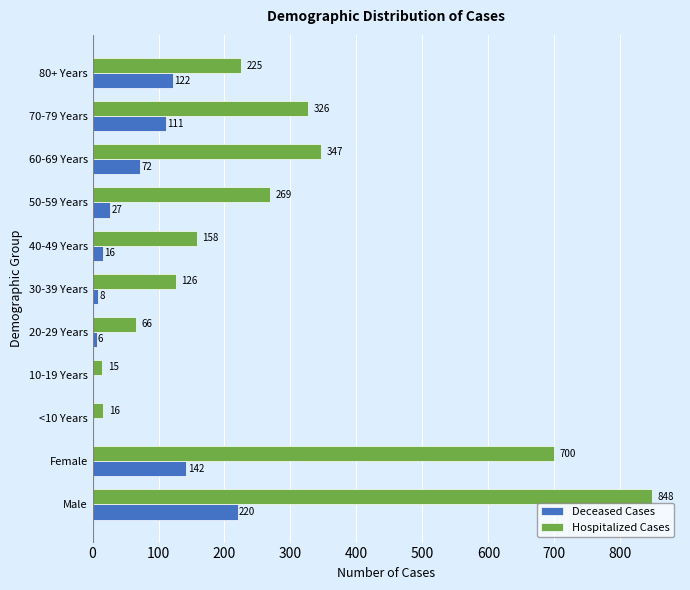

Is it true that Deceased Cases equals 16 at 40-49 Years?

True